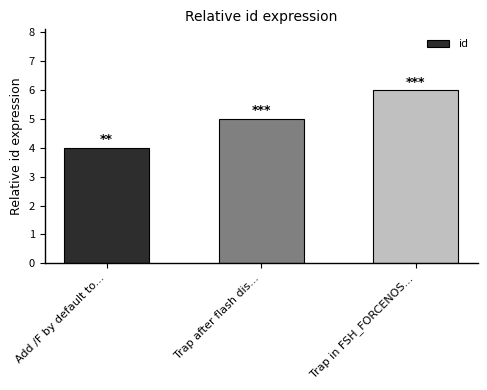

Rank the categories by value from highest to lowest.

Trap in FSH_FORCENOS..., Trap after flash dis..., Add /F by default to...